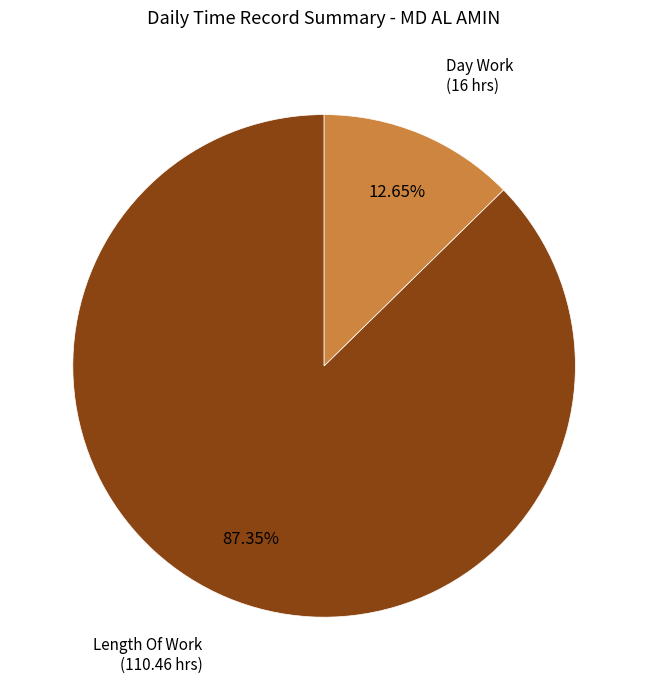

Is there any slice that represents more than half of the pie?

Yes